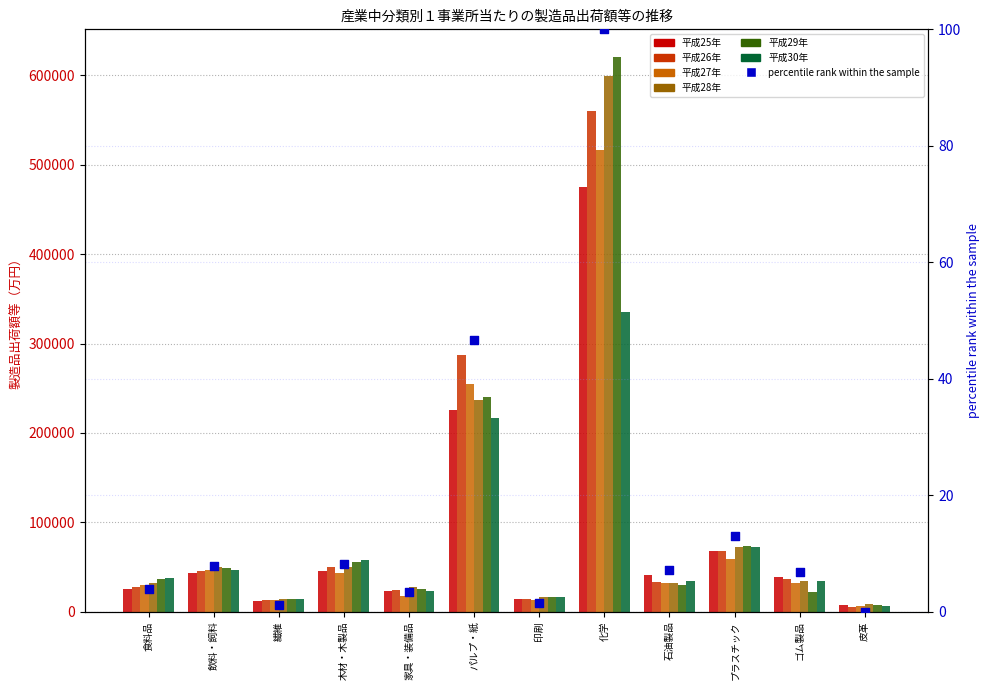

Which series has the largest total across all categories?

平成29年